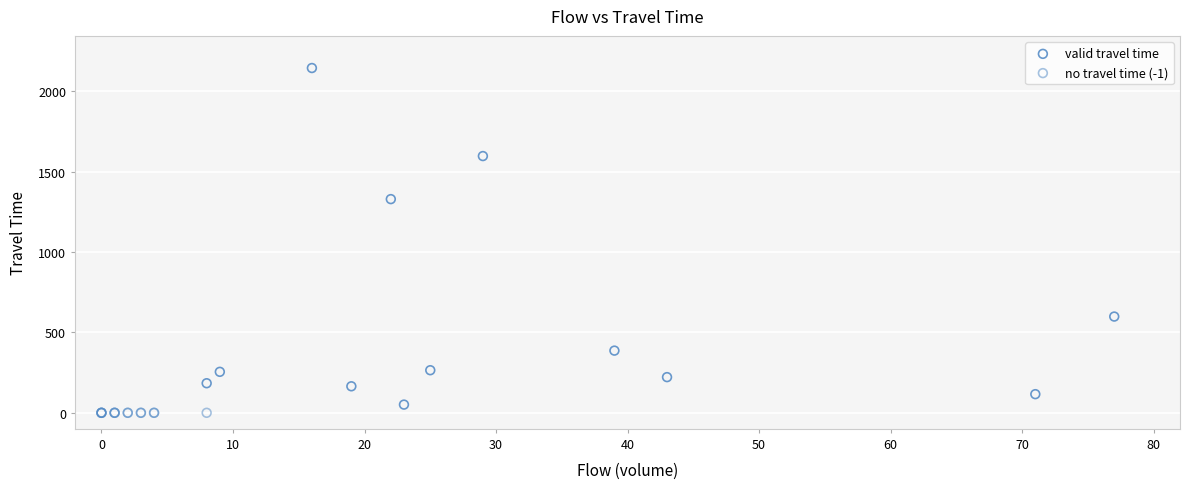

Which series contains the highest Y value?

valid travel time